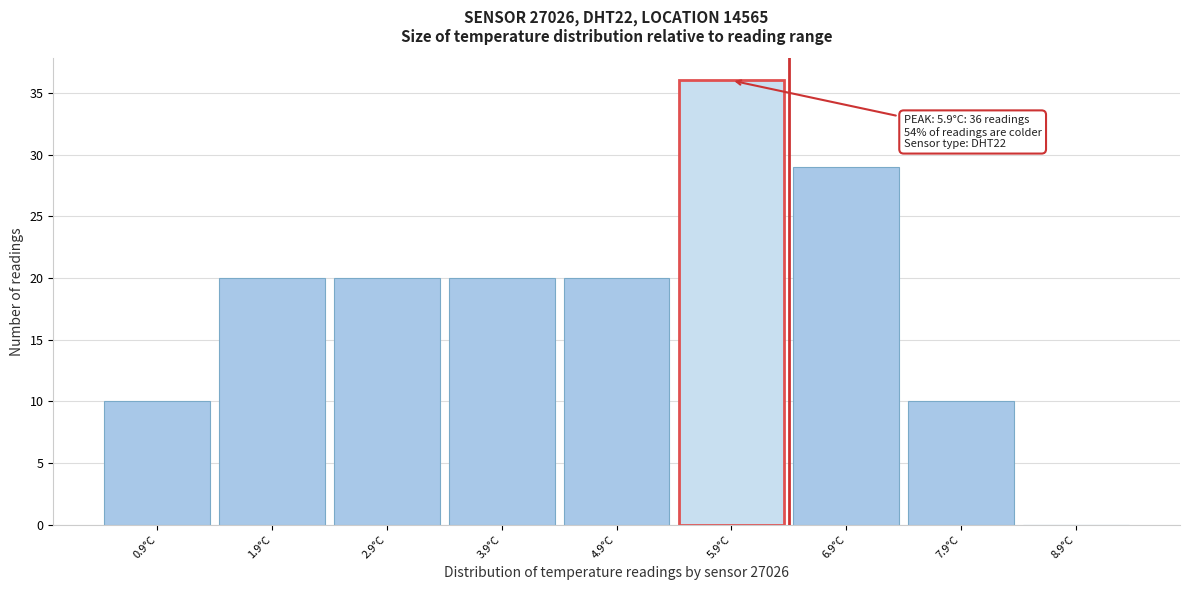

Over which range of the x-axis is the bar tallest?

5.4 to 6.4